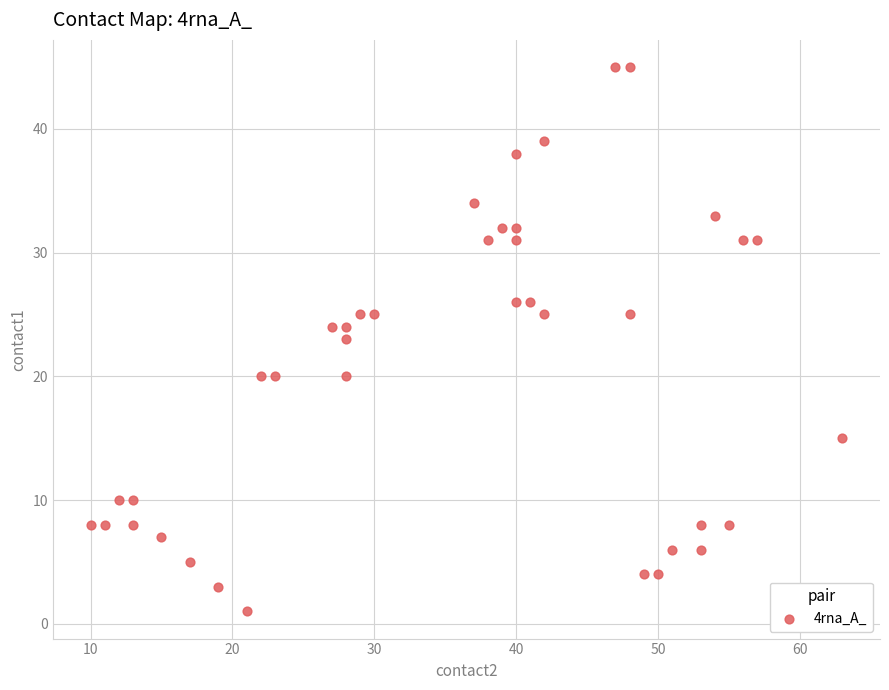

What is the range of Y values (max minus min)?

44